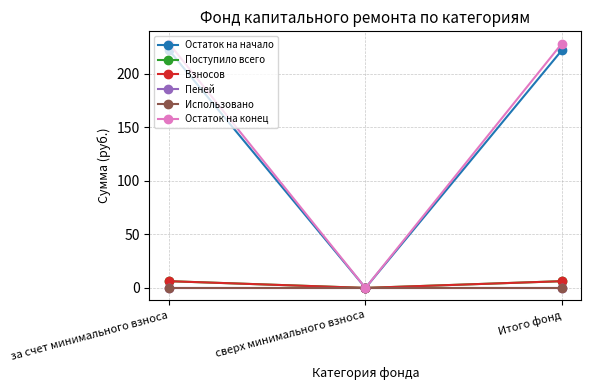

Does the chart have visible grid lines?

Yes